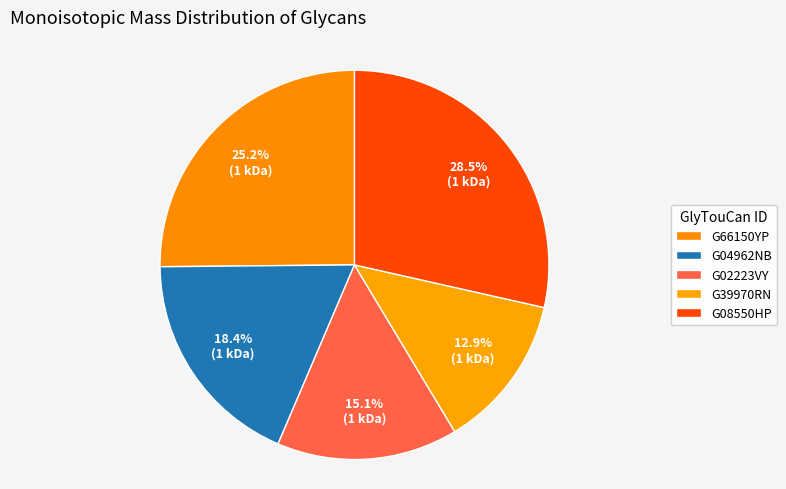

Which category has the smallest portion of the pie?

G39970RN